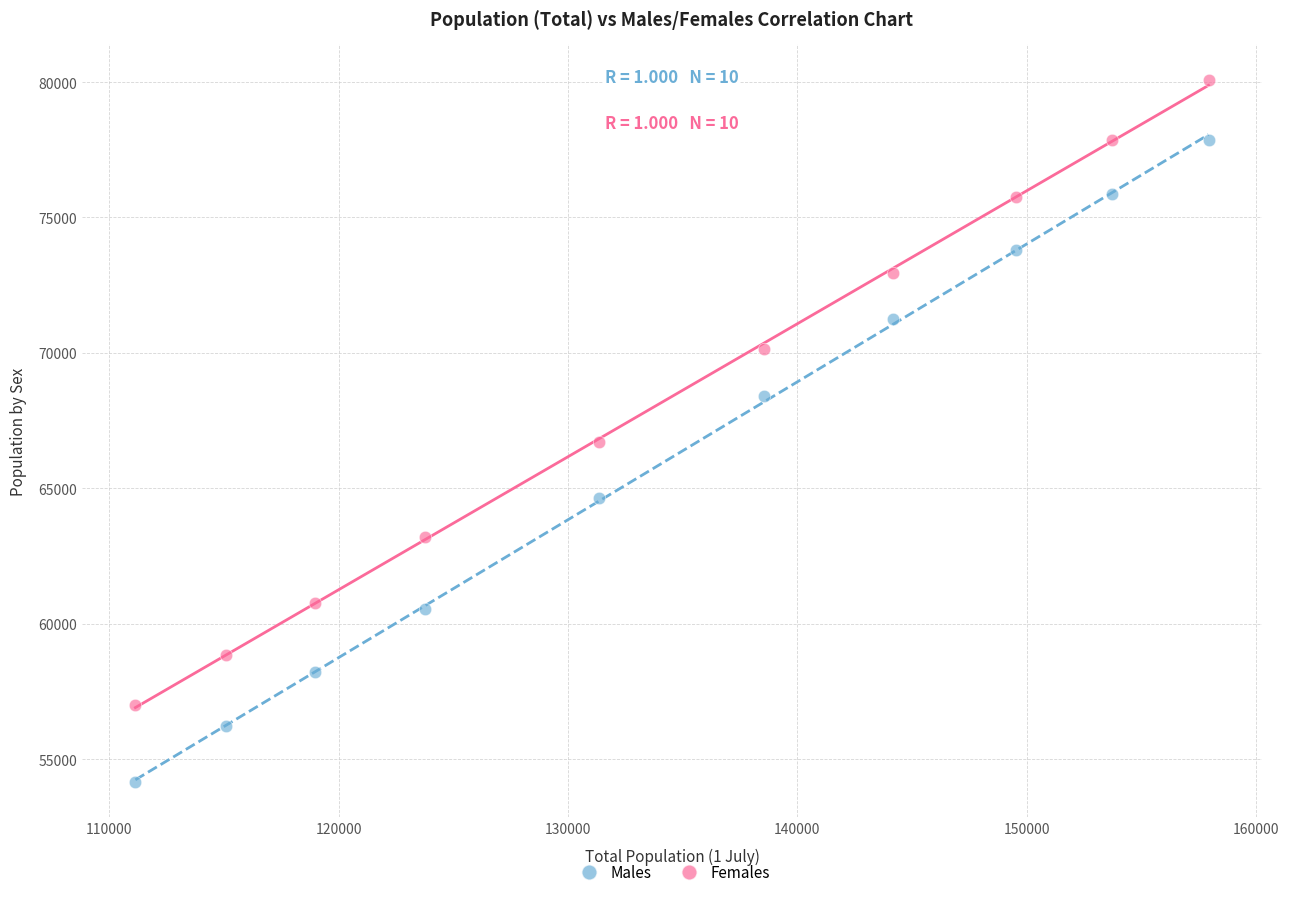

Across all data points, what is the range of Y values (max minus min)?

25949